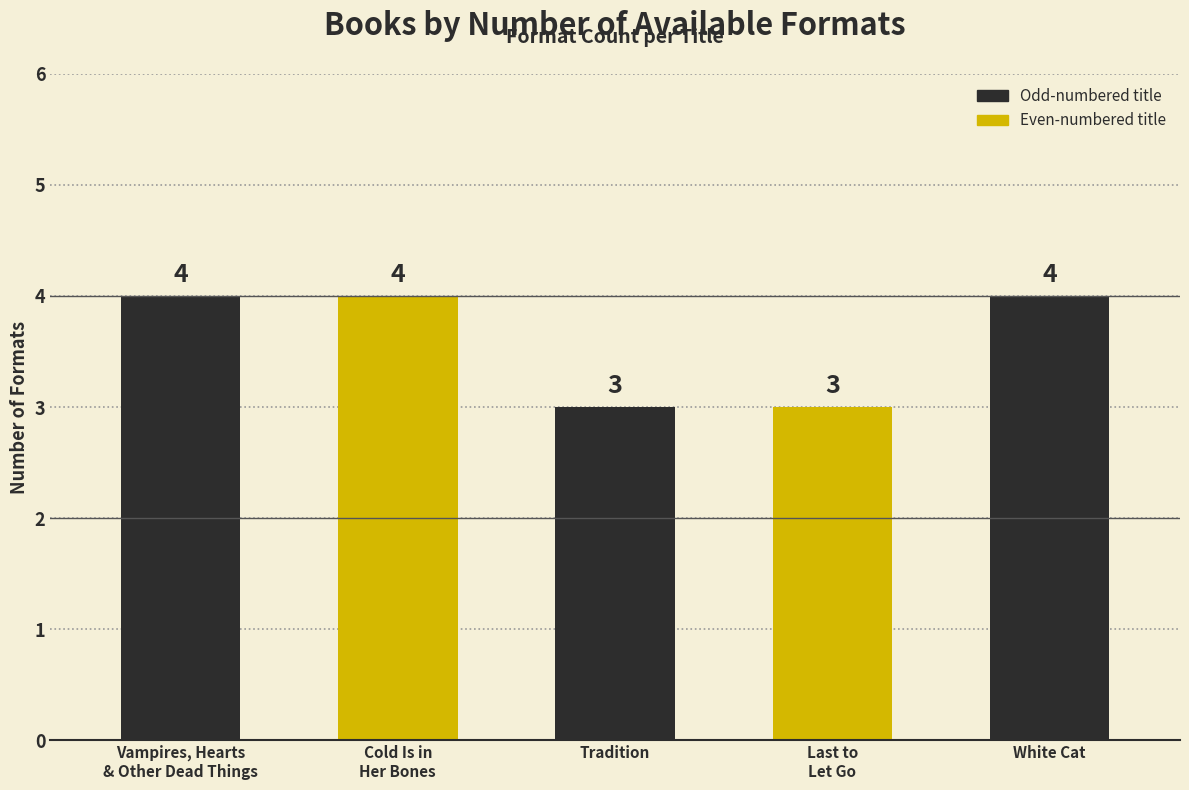

Reading left to right, transcribe all the data shown in this chart.

4	4	3	3	4